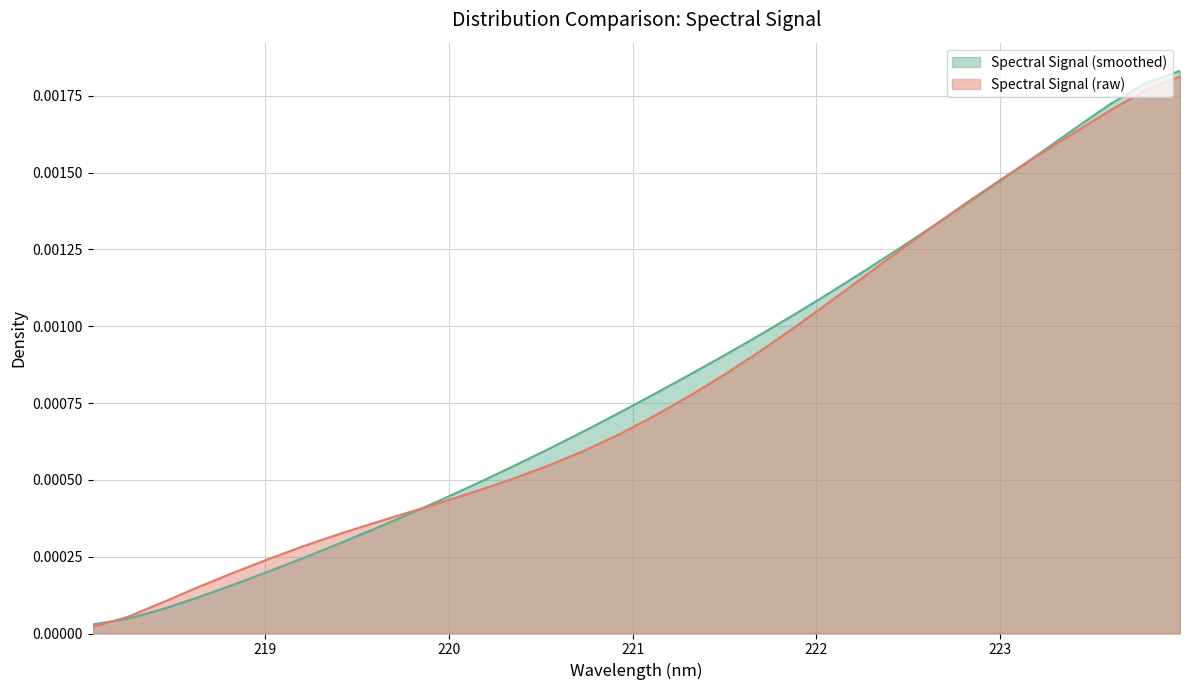

Which series has the largest range (max minus min)?

Spectral Signal (smoothed)